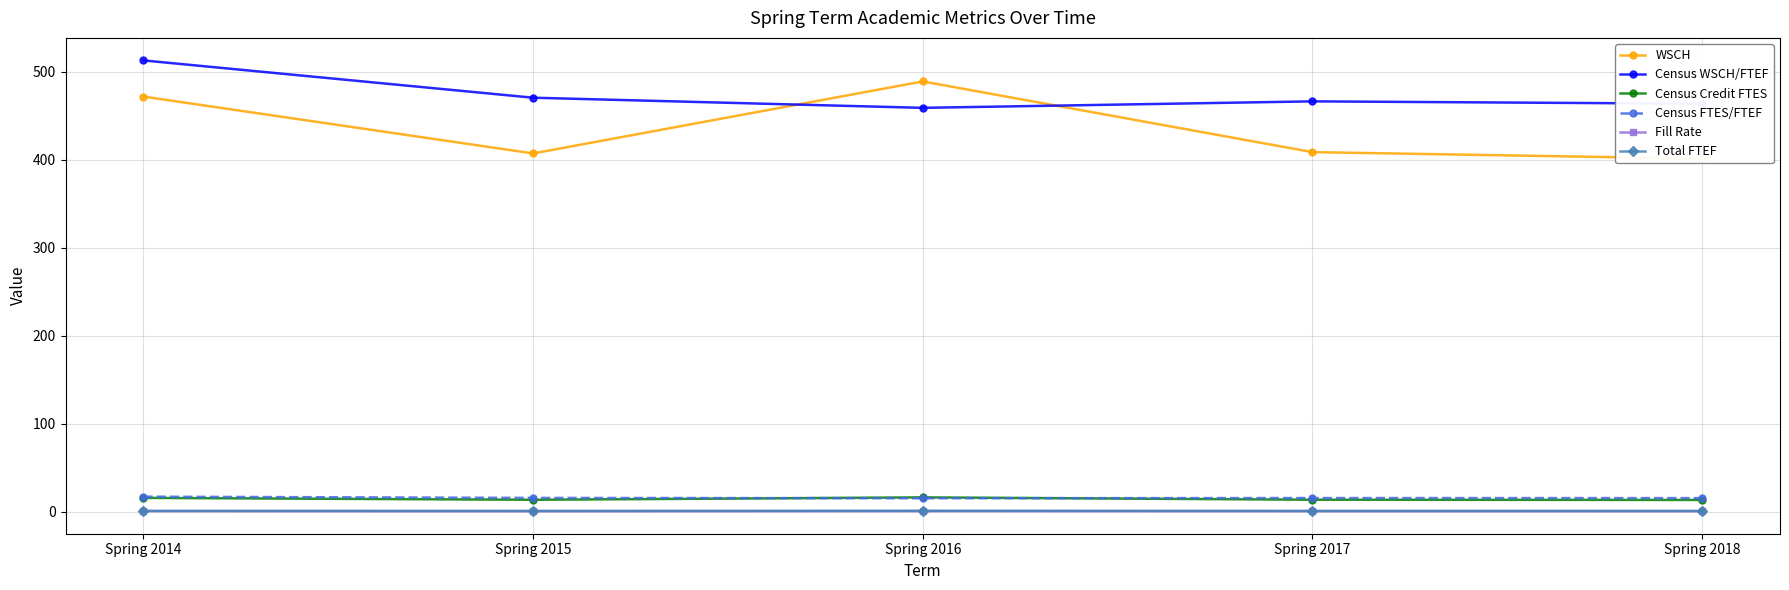

Which series has the widest spread of values?

WSCH